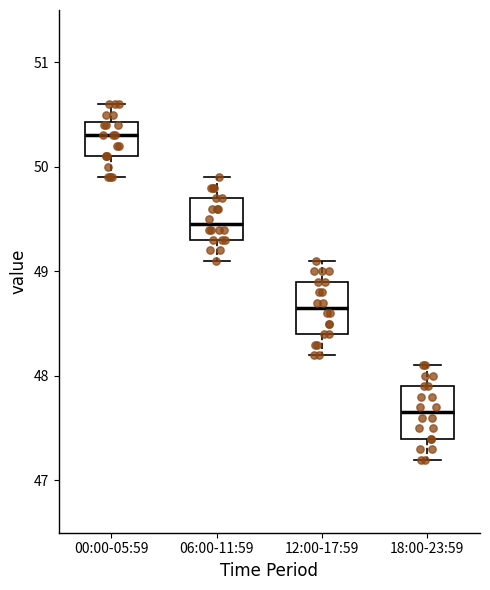

Reading left to right, read every box against the y-axis: the position of its median line, the range the box covers, and the ends of its whiskers. The values are not printed on the chart, so give them approximately, as read against the axis.

00:00-05:59: median 50.3, box 50.1 to 50.4, whiskers 49.9 to 50.6
06:00-11:59: median 49.5, box 49.3 to 49.7, whiskers 49.1 to 49.9
12:00-17:59: median 48.7, box 48.4 to 48.9, whiskers 48.2 to 49.1
18:00-23:59: median 47.7, box 47.4 to 47.9, whiskers 47.2 to 48.1